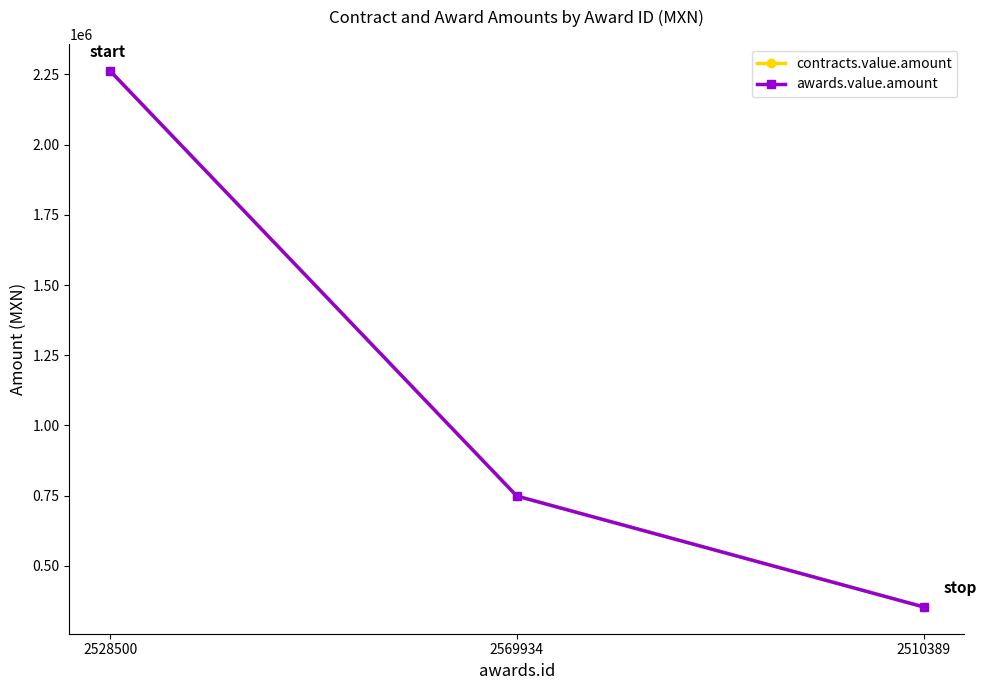

The value of awards.value.amount at 2510389 is 622604.8. True or false?

False